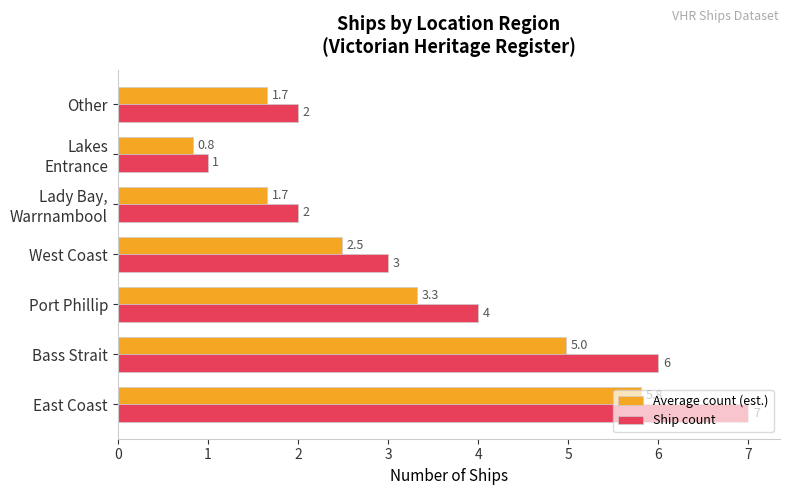

The value of Ship count at East Coast is 10.3. True or false?

False